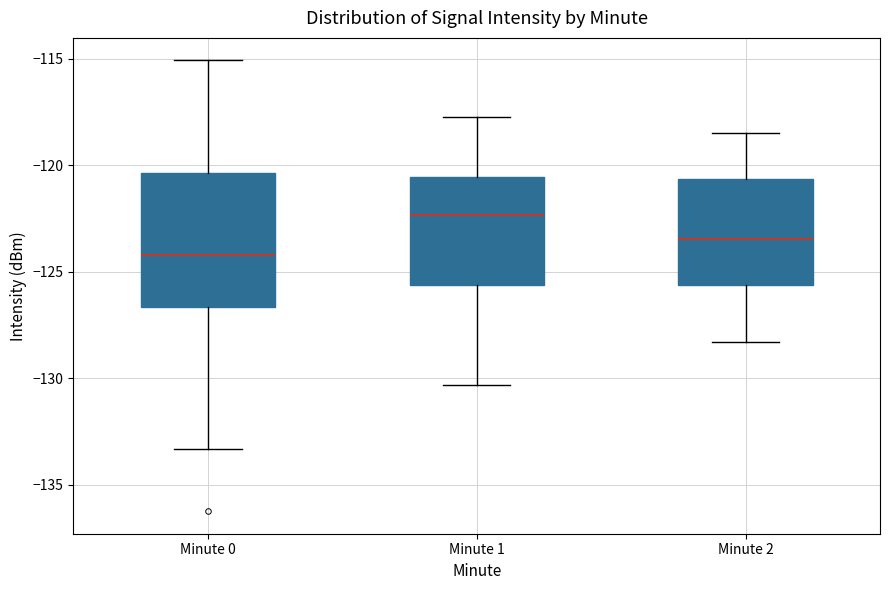

Reading left to right, transcribe this box plot: for each box, give where its median line is, the range the box spans, and where its two whiskers end, as read against the y-axis. The values are not printed on the chart, so give them approximately, as read against the axis.

Minute 0: median -124.0, box -126.5 to -120.5, whiskers -133.5 to -115.0
Minute 1: median -122.5, box -125.5 to -120.5, whiskers -130.5 to -117.5
Minute 2: median -123.5, box -125.5 to -120.5, whiskers -128.5 to -118.5